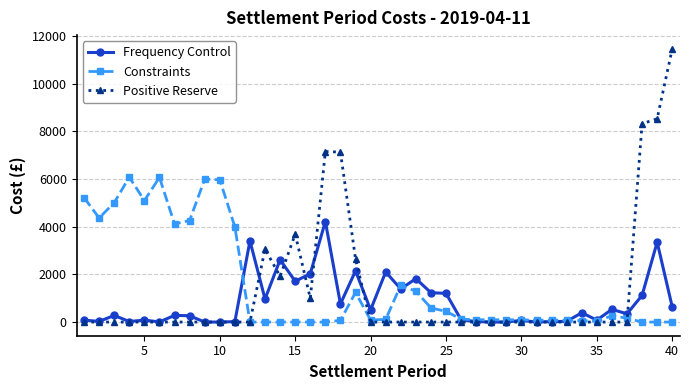

List the series in order of their peak value, lowest first.

Frequency Control, Constraints, Positive Reserve